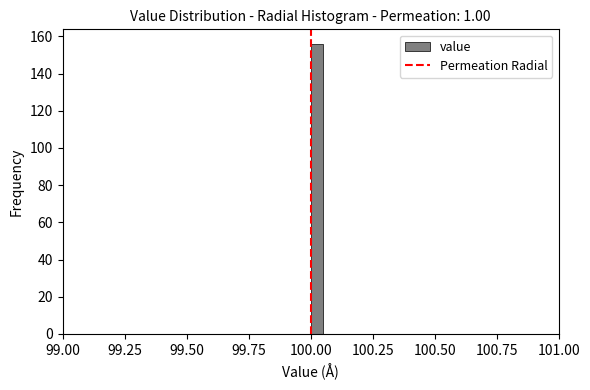

Read against the x-axis, roughly where is the centre of the tallest bar?

100.05